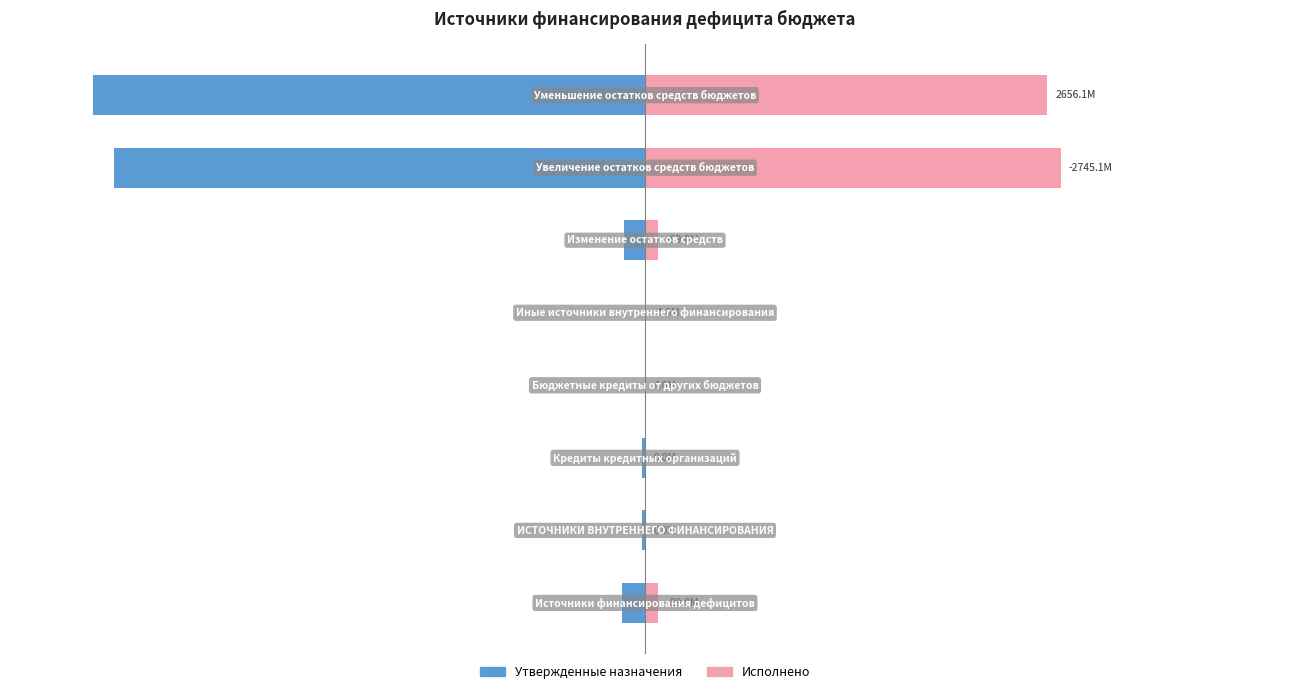

How many data points in Исполнено are less than 2?

4